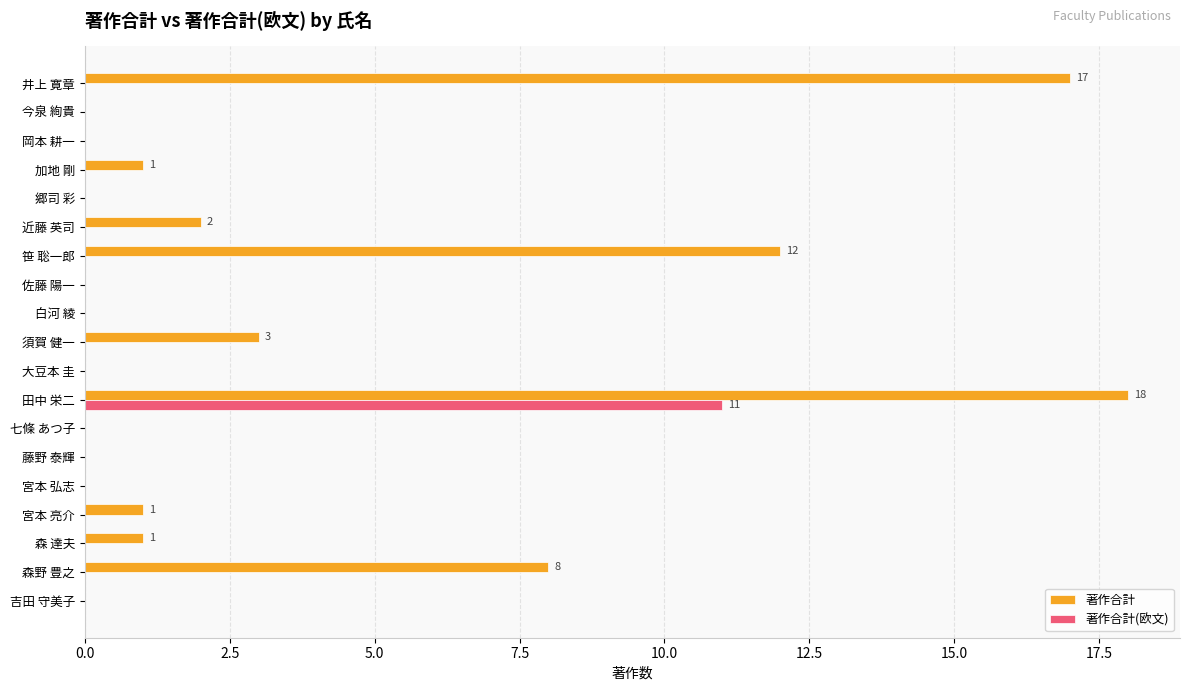

At which category is the sum across all series the highest?

田中 栄二